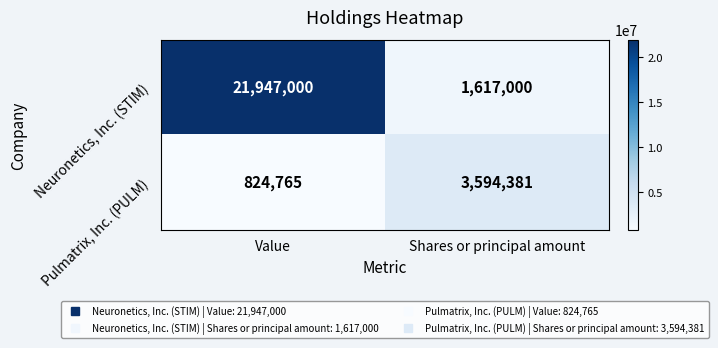

Reading left to right, what are all the values shown in this chart?

Neuronetics, Inc. (STIM): Value=21947000	Shares or principal amount=1617000
Pulmatrix, Inc. (PULM): Value=824765	Shares or principal amount=3594381